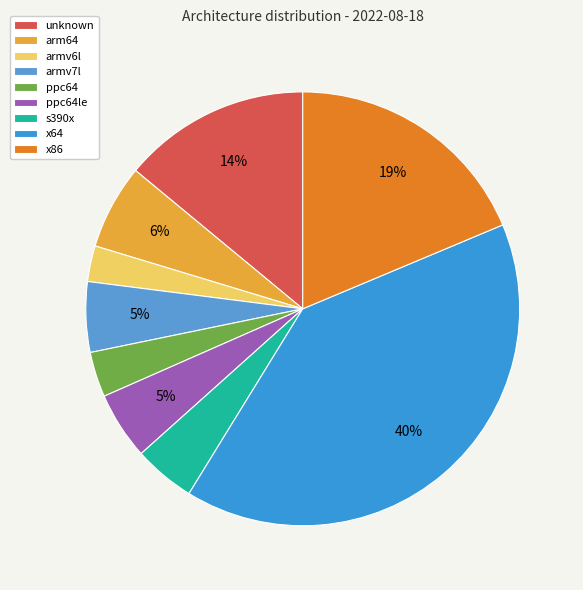

Count the number of slices in the pie.

9